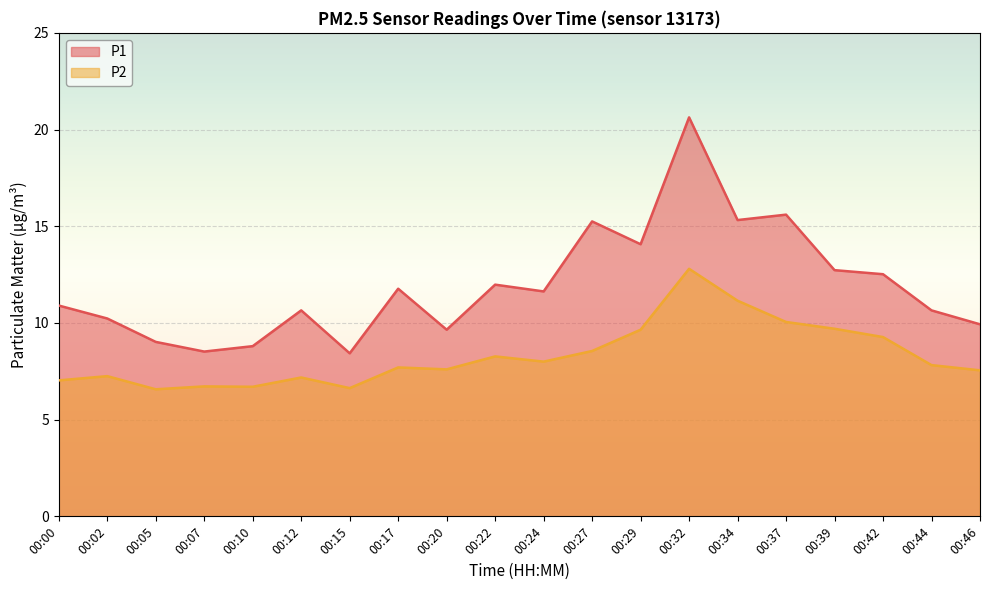

Reading left to right, extract all data points from this chart.

P1: 10.9	10.2	9.0	8.5	8.8	10.7	8.4	11.8	9.7	12.0	11.6	15.2	14.1	20.6	15.3	15.6	12.7	12.5	10.7	9.9
P2: 7.0	7.2	6.6	6.7	6.7	7.2	6.6	7.7	7.6	8.3	8.0	8.6	9.7	12.8	11.2	10.1	9.7	9.3	7.8	7.5